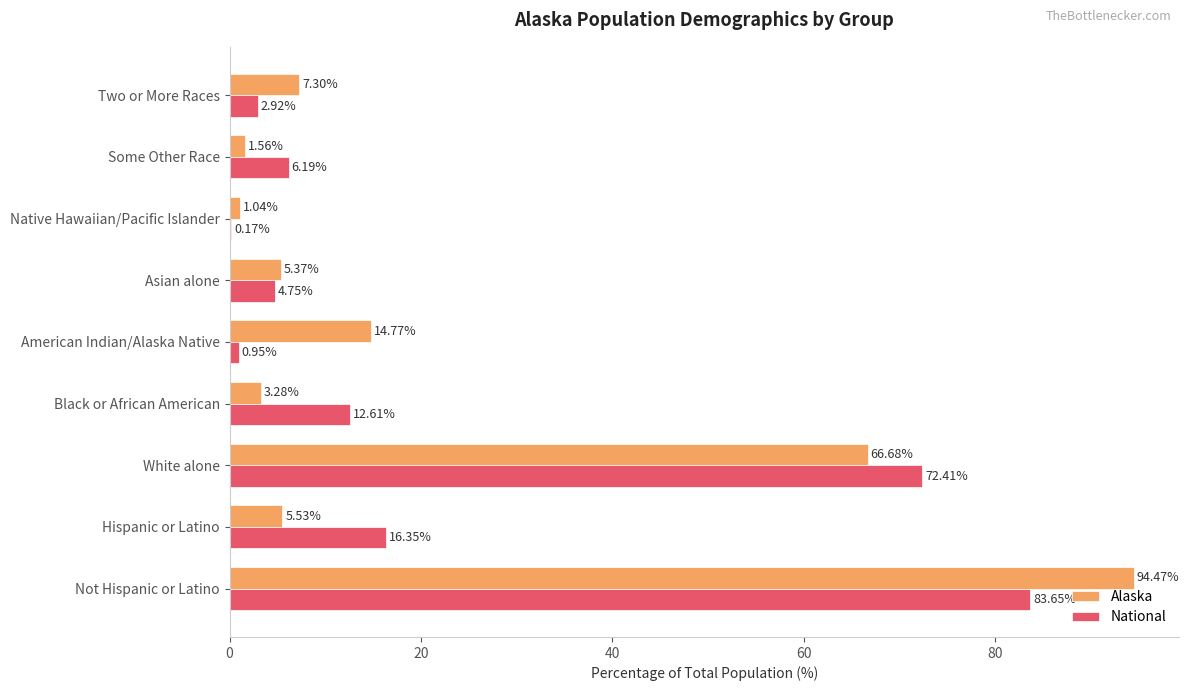

Which category has the highest value in the National series?

Not Hispanic or Latino